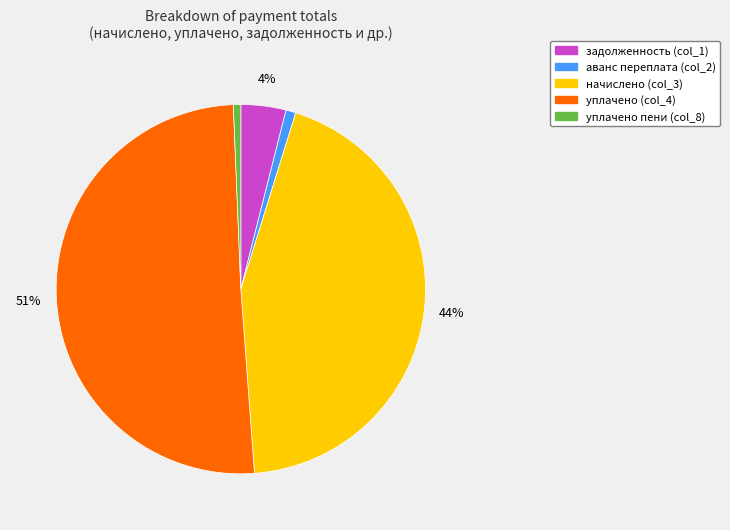

Is there any slice that represents more than half of the pie?

Yes